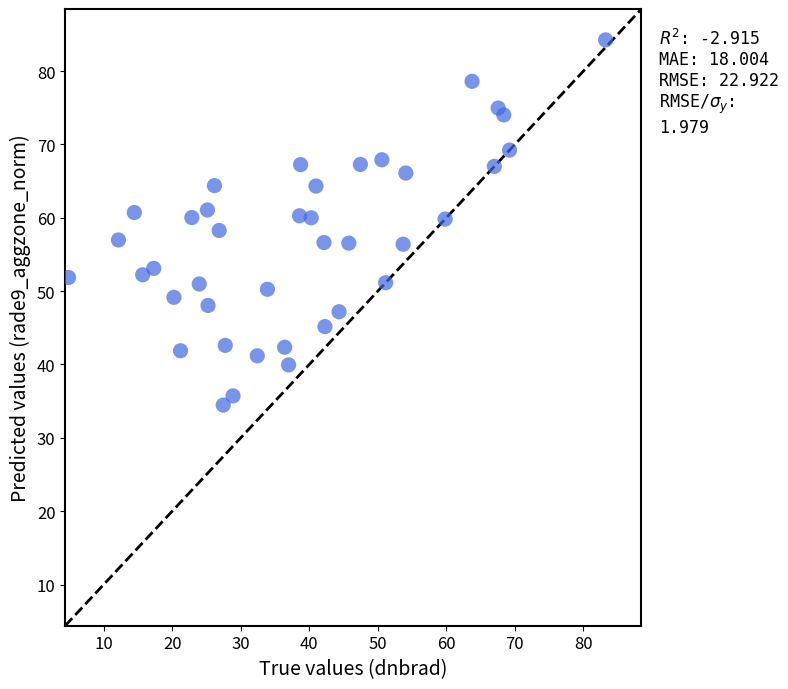

What is the range of Y values (max minus min)?

49.8